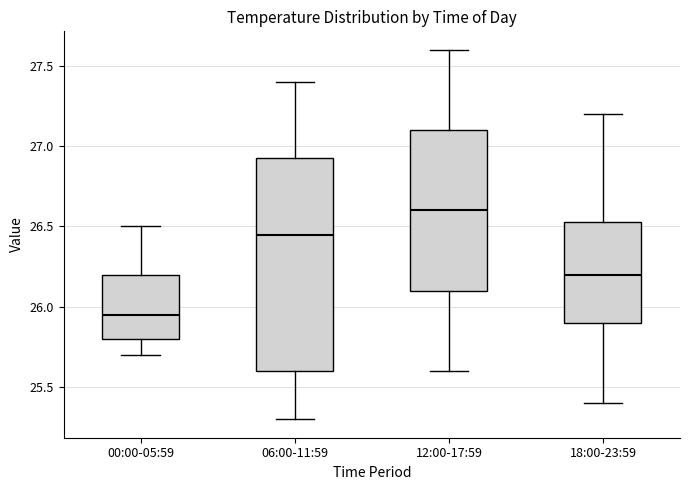

Which box is the tallest, from its lower edge to its upper edge?

06:00-11:59